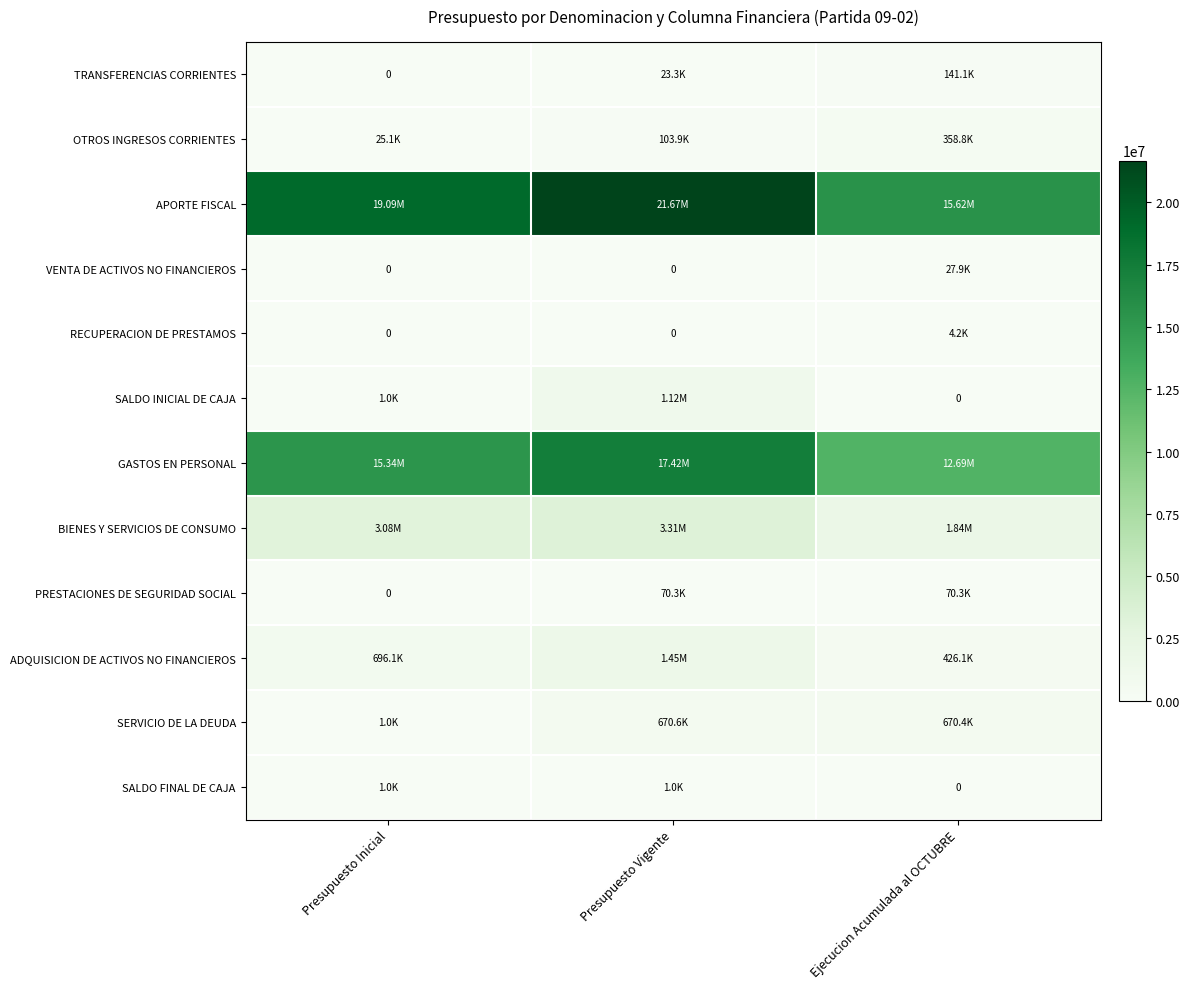

What is the maximum value for VENTA DE ACTIVOS NO FINANCIEROS?

27890